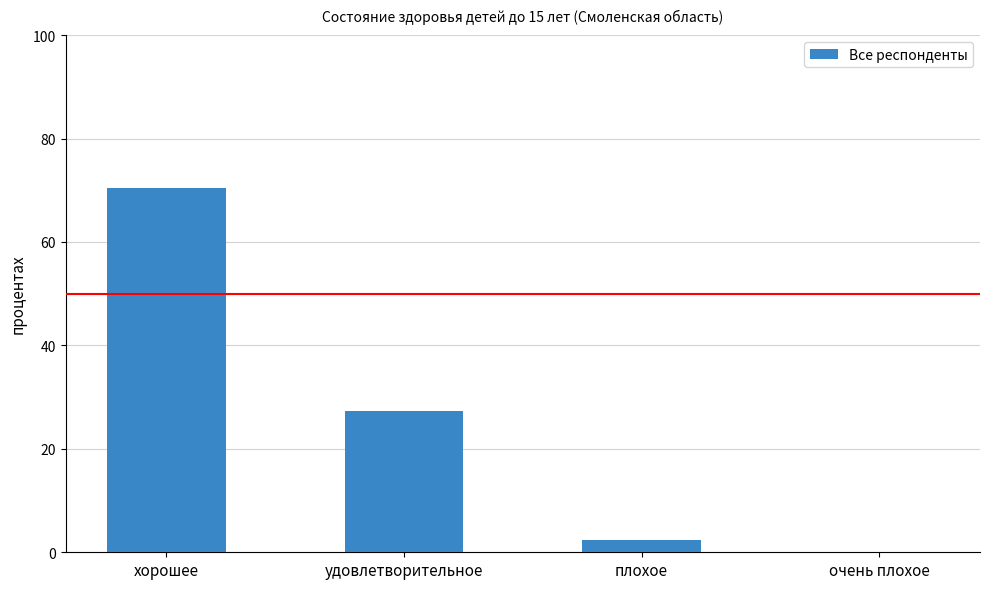

Which has a higher value, очень плохое or плохое?

плохое